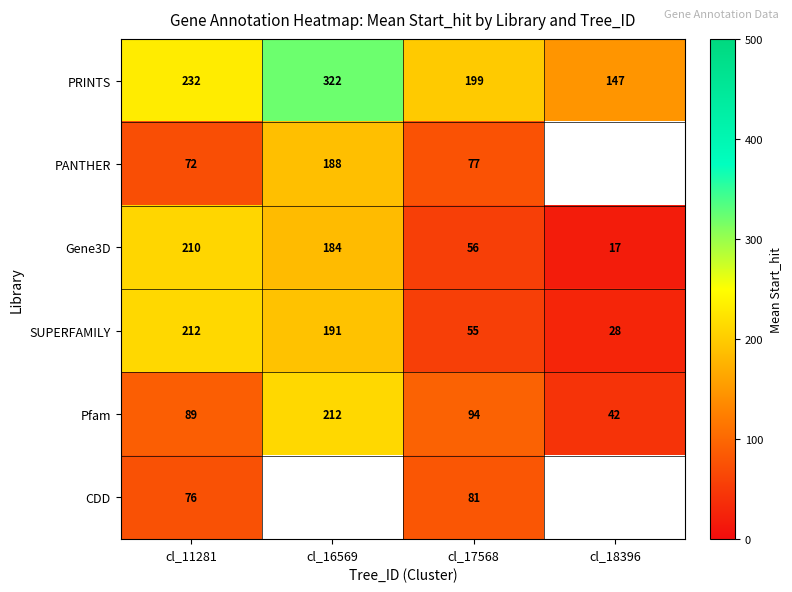

Which label corresponds to the smallest value in the chart?

cl_18396